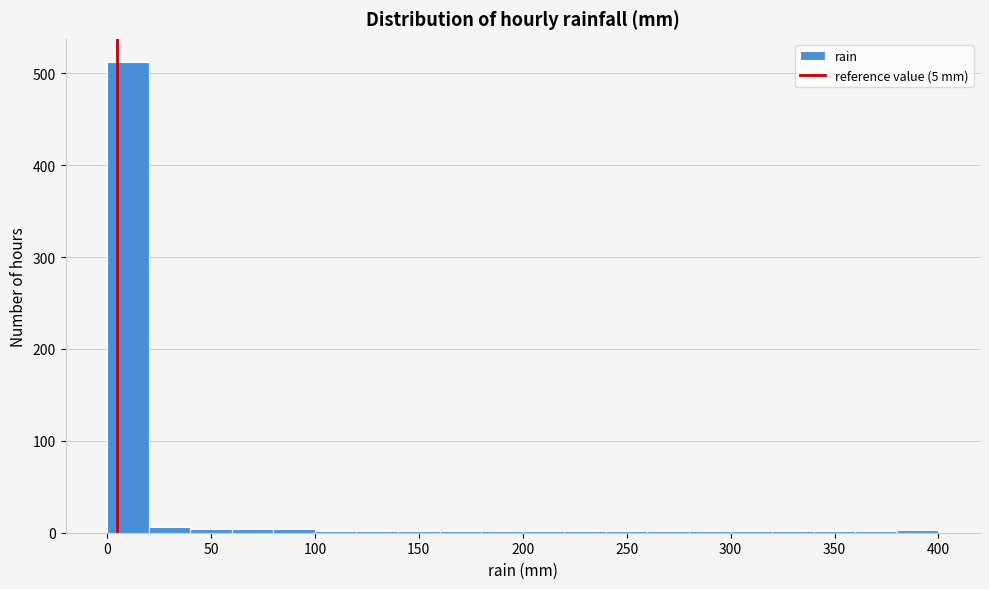

Which range on the x-axis has the tallest bar?

0 to 20